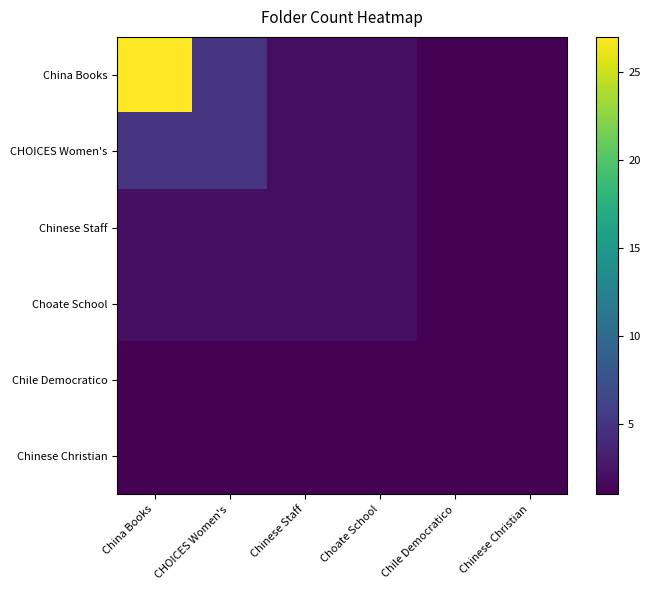

Reading right to left, list all the values displayed in this chart.

China Books: Chinese Christian=1	Chile Democratico=1	Choate School=2	Chinese Staff=2	CHOICES Women's=5	China Books=27
CHOICES Women's: Chinese Christian=1	Chile Democratico=1	Choate School=2	Chinese Staff=2	CHOICES Women's=5	China Books=5
Chinese Staff: Chinese Christian=1	Chile Democratico=1	Choate School=2	Chinese Staff=2	CHOICES Women's=2	China Books=2
Choate School: Chinese Christian=1	Chile Democratico=1	Choate School=2	Chinese Staff=2	CHOICES Women's=2	China Books=2
Chile Democratico: Chinese Christian=1	Chile Democratico=1	Choate School=1	Chinese Staff=1	CHOICES Women's=1	China Books=1
Chinese Christian: Chinese Christian=1	Chile Democratico=1	Choate School=1	Chinese Staff=1	CHOICES Women's=1	China Books=1